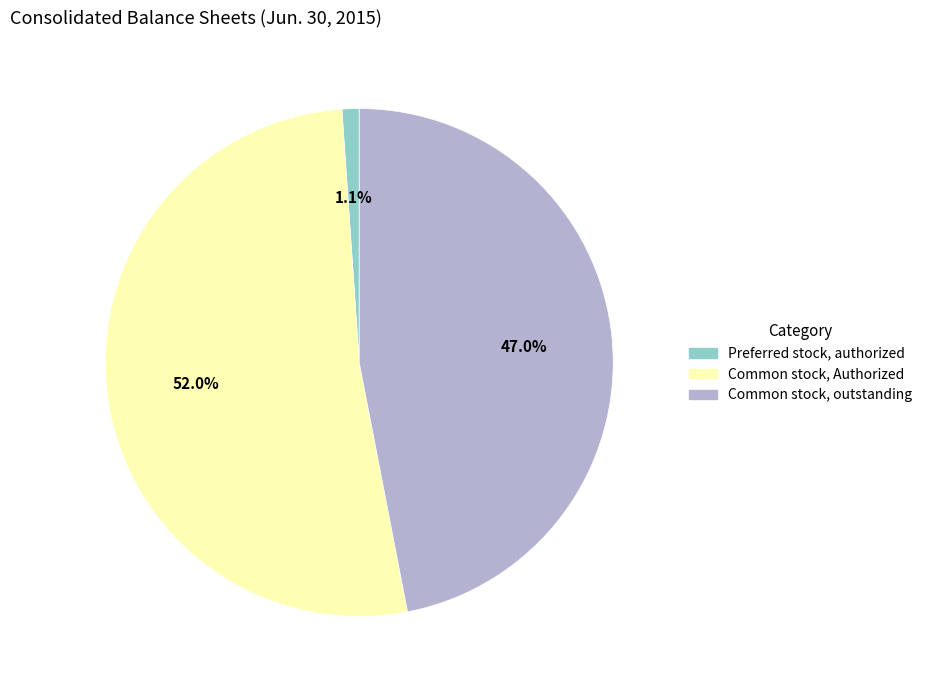

Is there a majority slice in this chart?

Yes